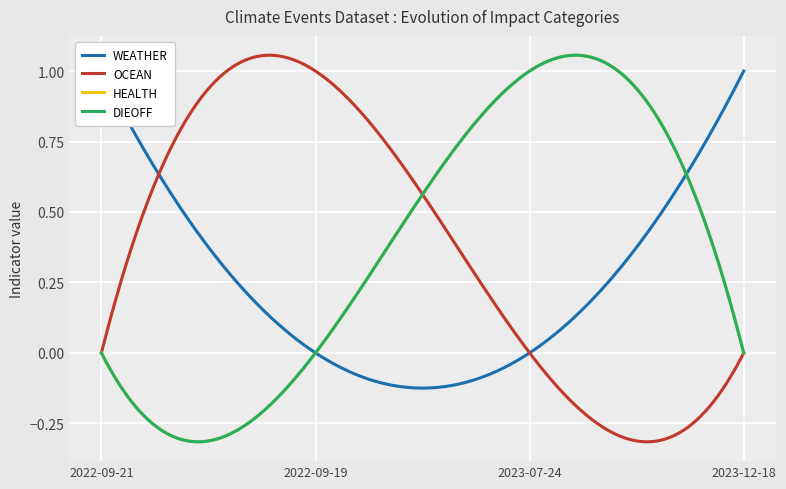

List the labels in order of HEALTH value, smallest first.

2022-09-21, 2022-09-19, 2023-12-18, 2023-07-24